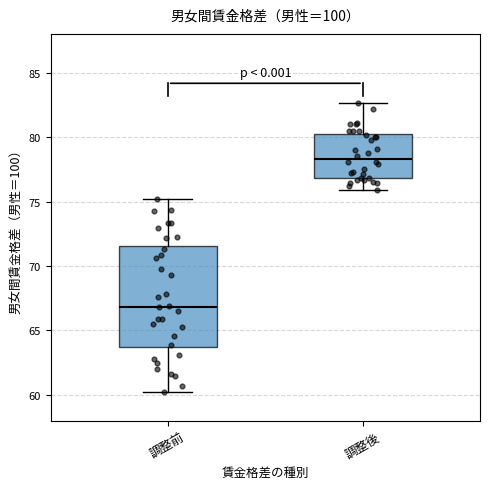

Where is the lower edge of the box for 調整前 on the y-axis? The values are not printed on the chart, so give them approximately, as read against the axis.

63.5